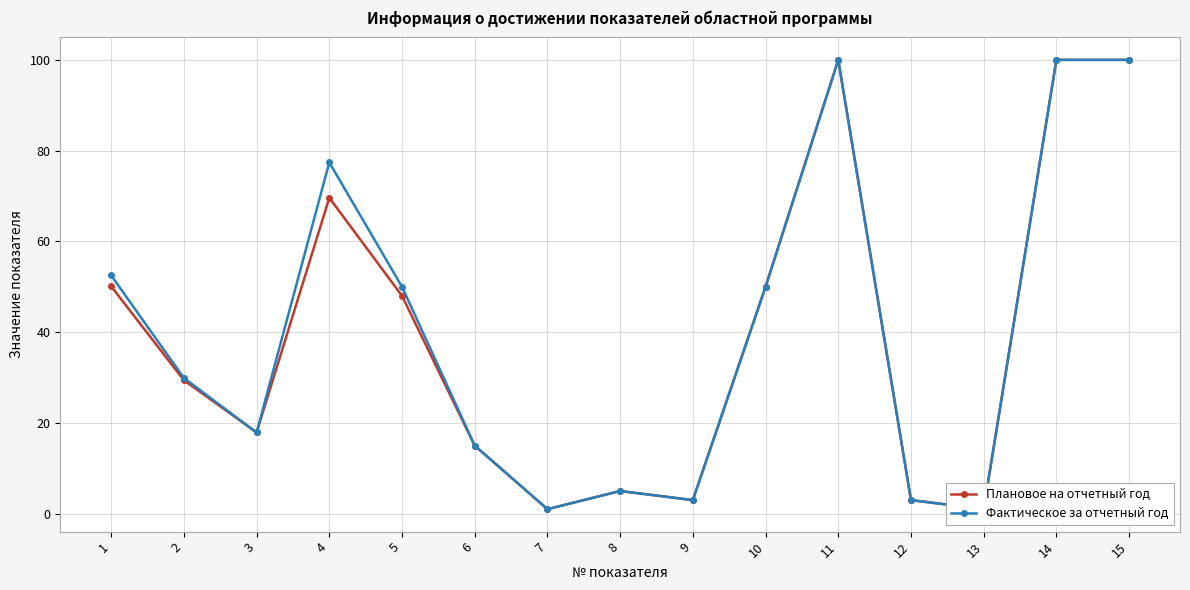

Rank the series by their average value, from highest to lowest.

Фактическое за отчетный год, Плановое на отчетный год